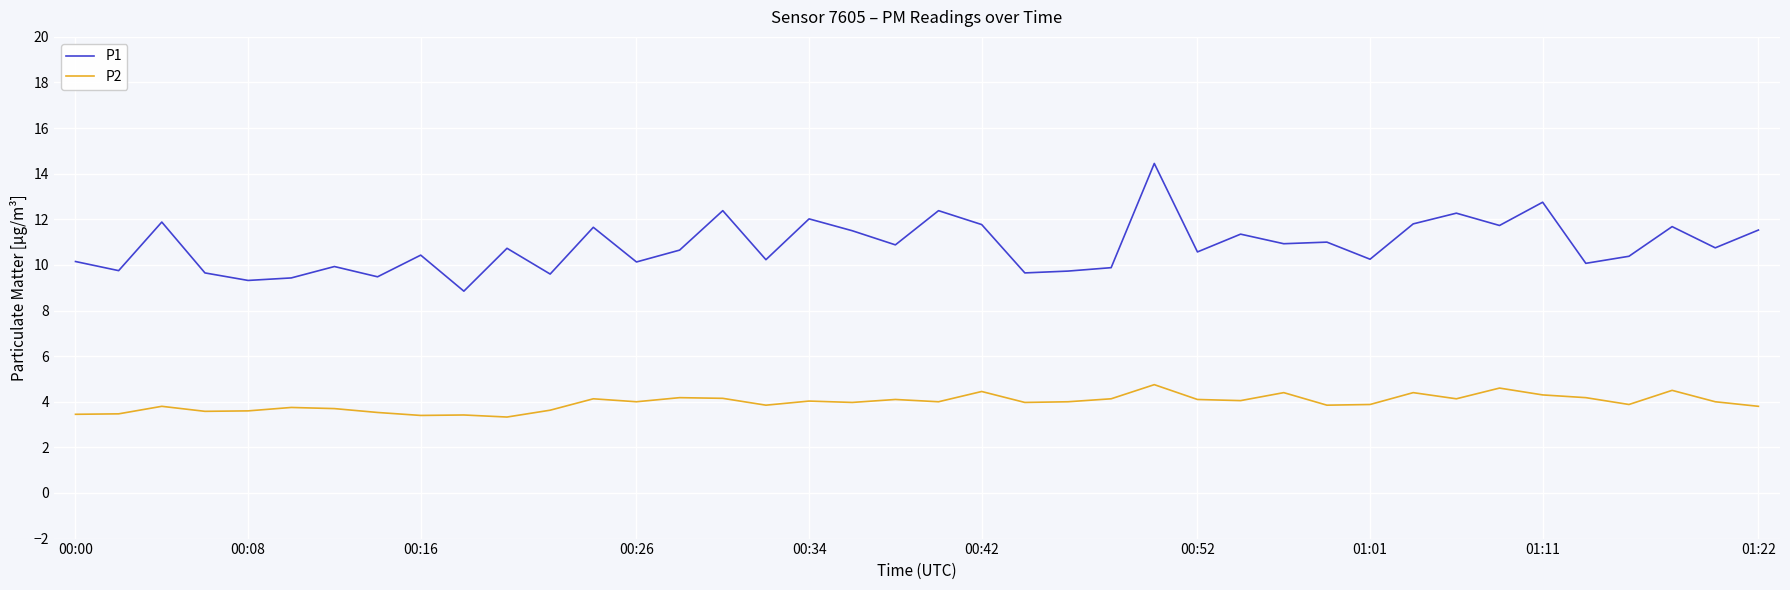

Does the chart have visible grid lines?

Yes